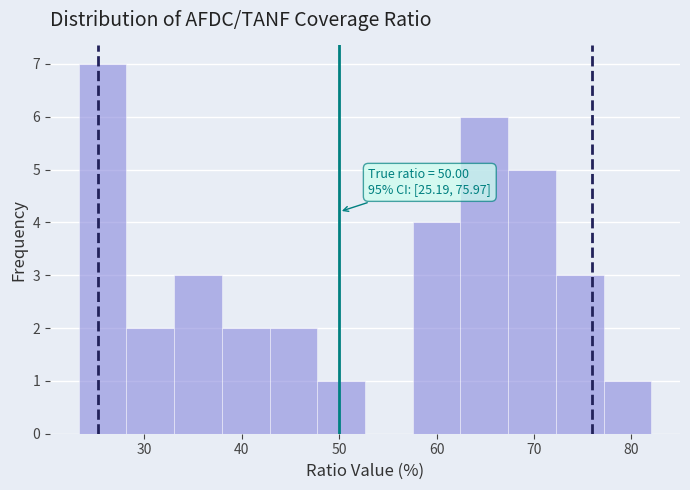

Which range on the x-axis has the tallest bar?

23 to 28